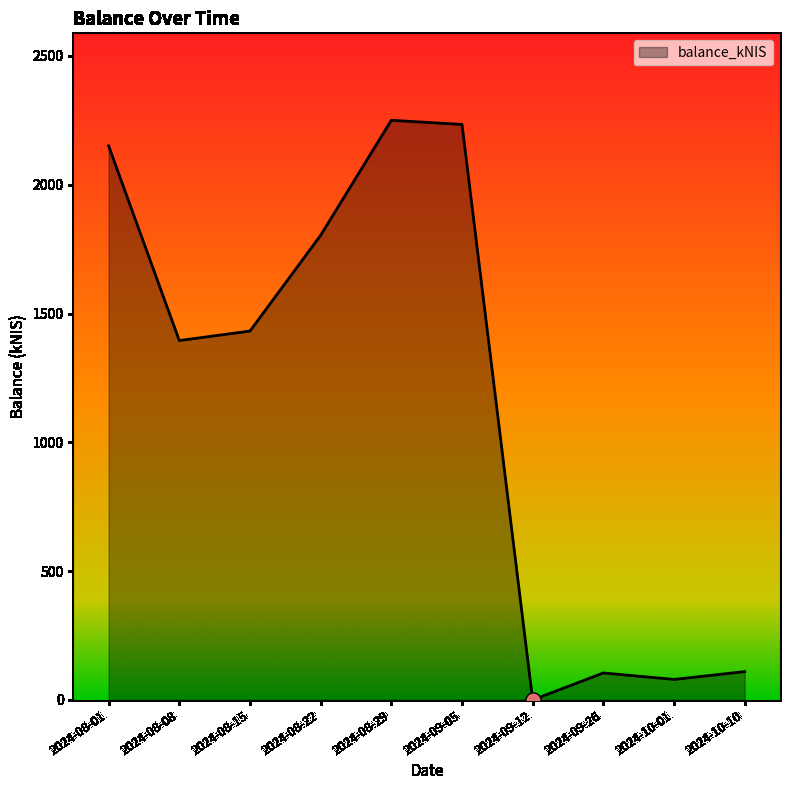

What is the change in value from 2024-08-01 to 2024-09-05?

+83.3